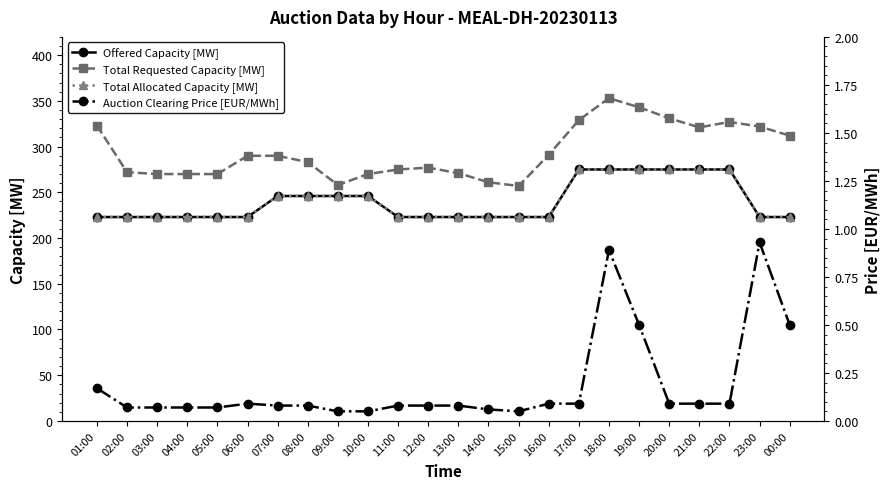

What are all the series names shown in the legend?

Offered Capacity [MW], Total Requested Capacity [MW], Total Allocated Capacity [MW], Auction Clearing Price [EUR/MWh]